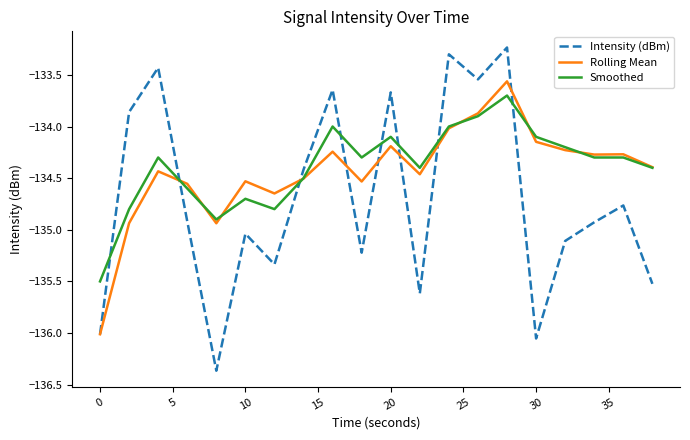

What is the lowest value of the Smoothed series?

-135.5